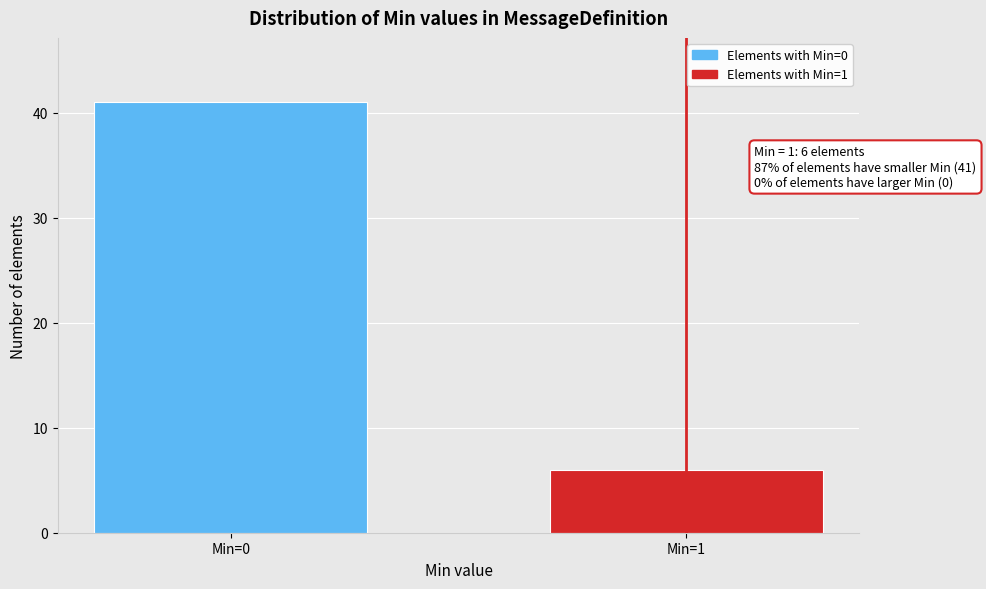

Reading right to left, extract all data points from this chart.

Min=1=6	Min=0=41